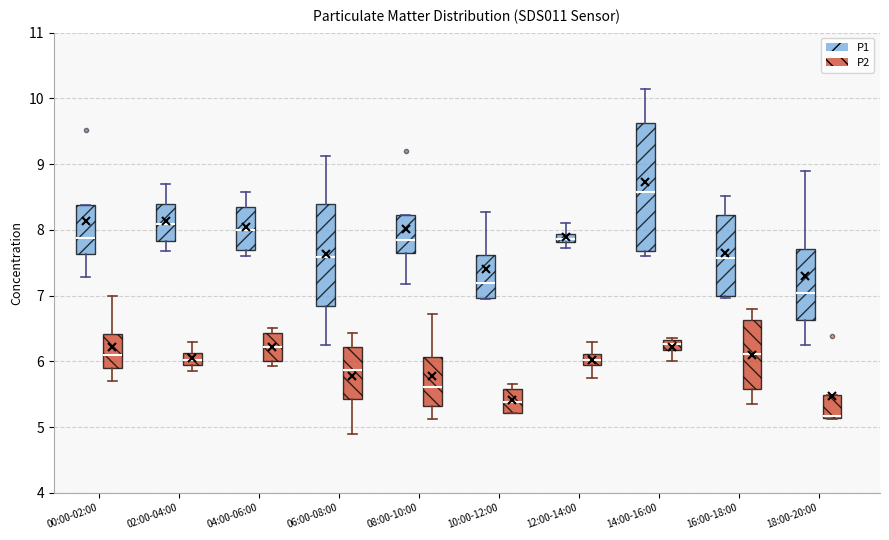

Which box has the highest median line?

14:00-16:00 (P1)